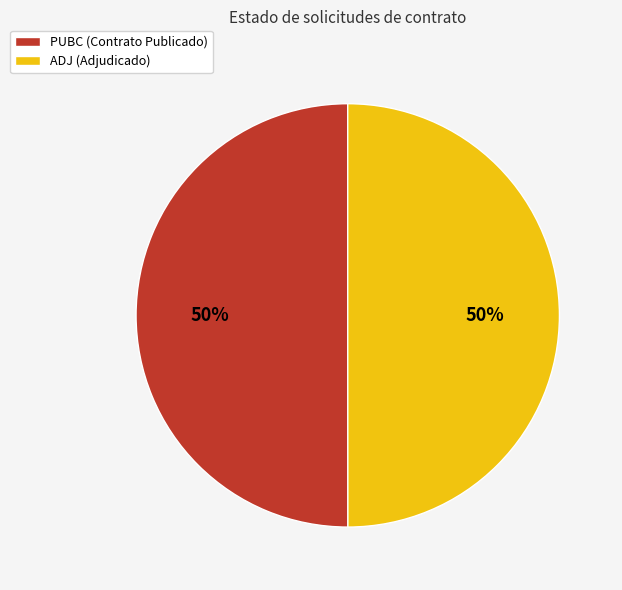

How many segments does this pie chart have?

2